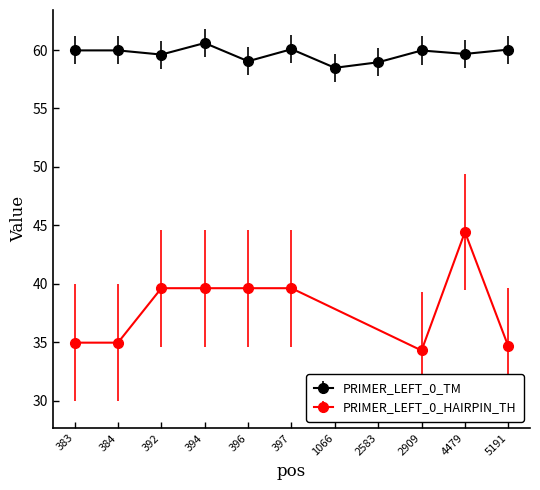

The chart shows a value of 59.0 at 2583. True or false?

True